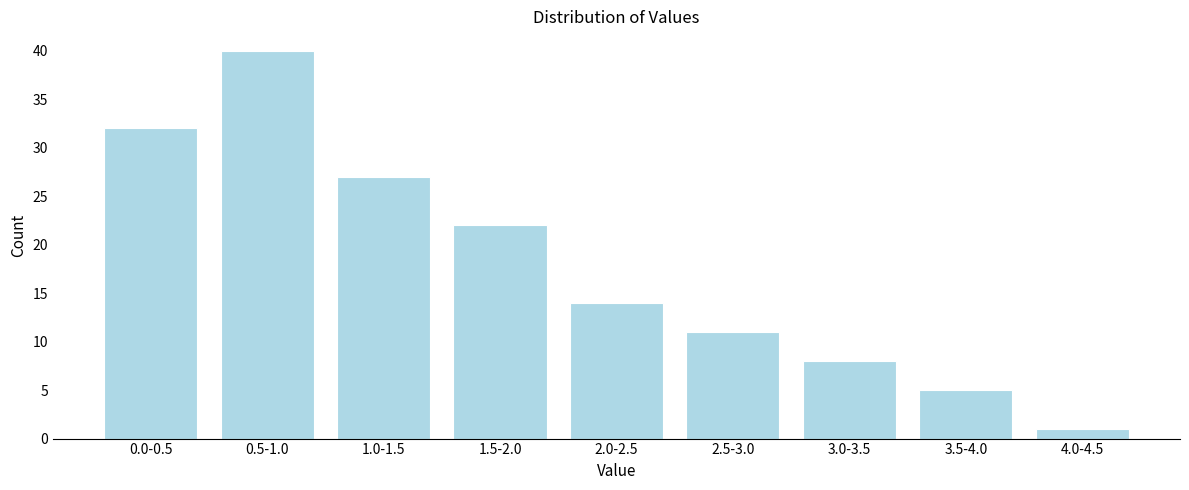

Reading left to right, extract all data points from this chart.

0.0-0.5=32	0.5-1.0=40	1.0-1.5=27	1.5-2.0=22	2.0-2.5=14	2.5-3.0=11	3.0-3.5=8	3.5-4.0=5	4.0-4.5=1